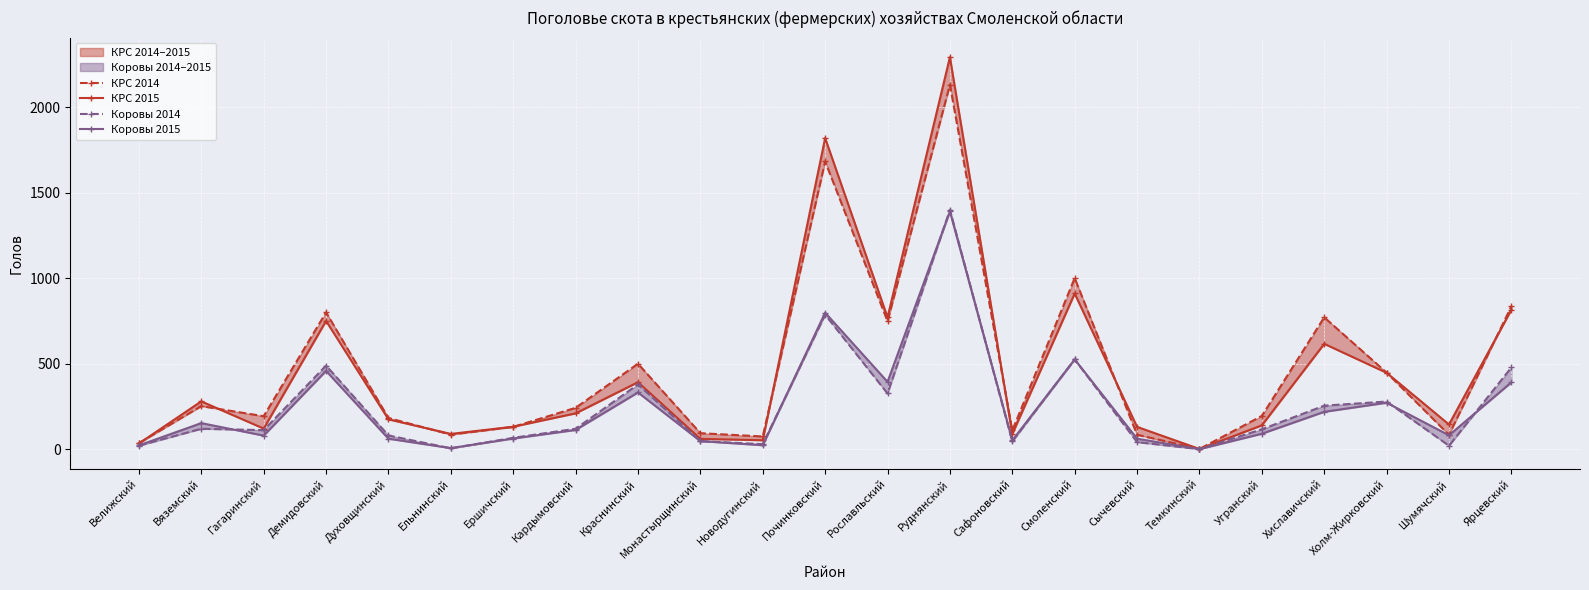

What is the value of the Коровы 2014 point at the 6th from the left?

7.0